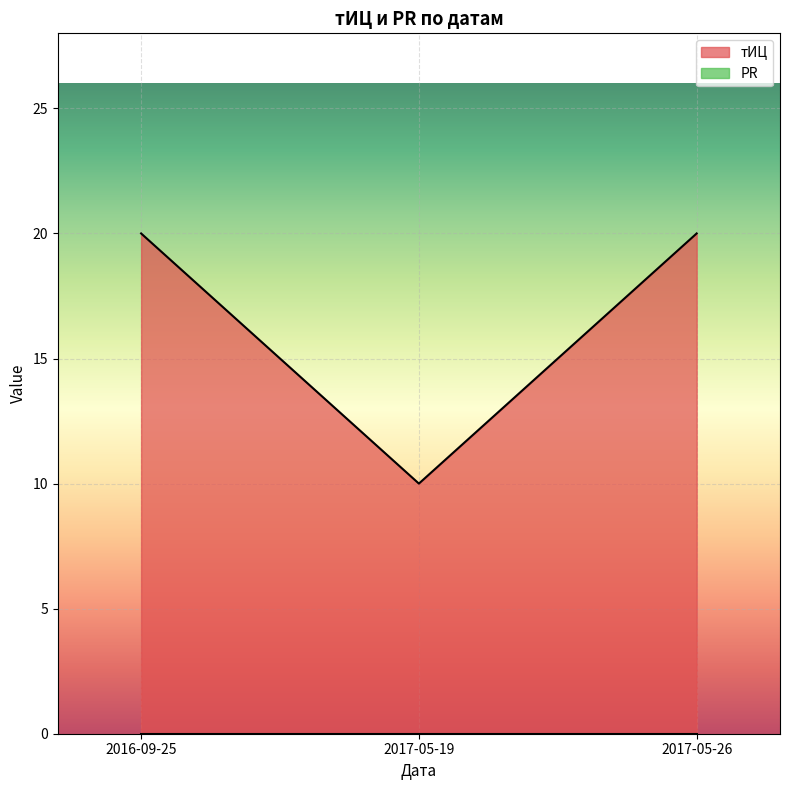

At how many categories does at least one series exceed 9?

3